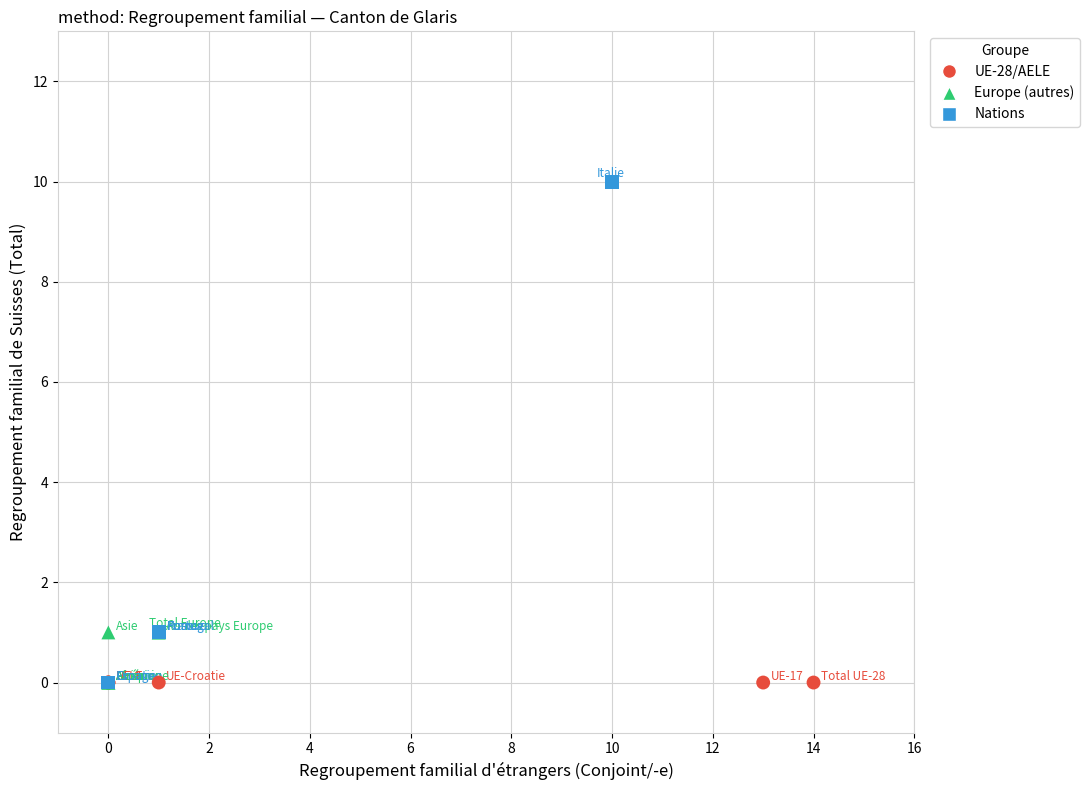

Which series reaches the maximum Y coordinate?

Nations